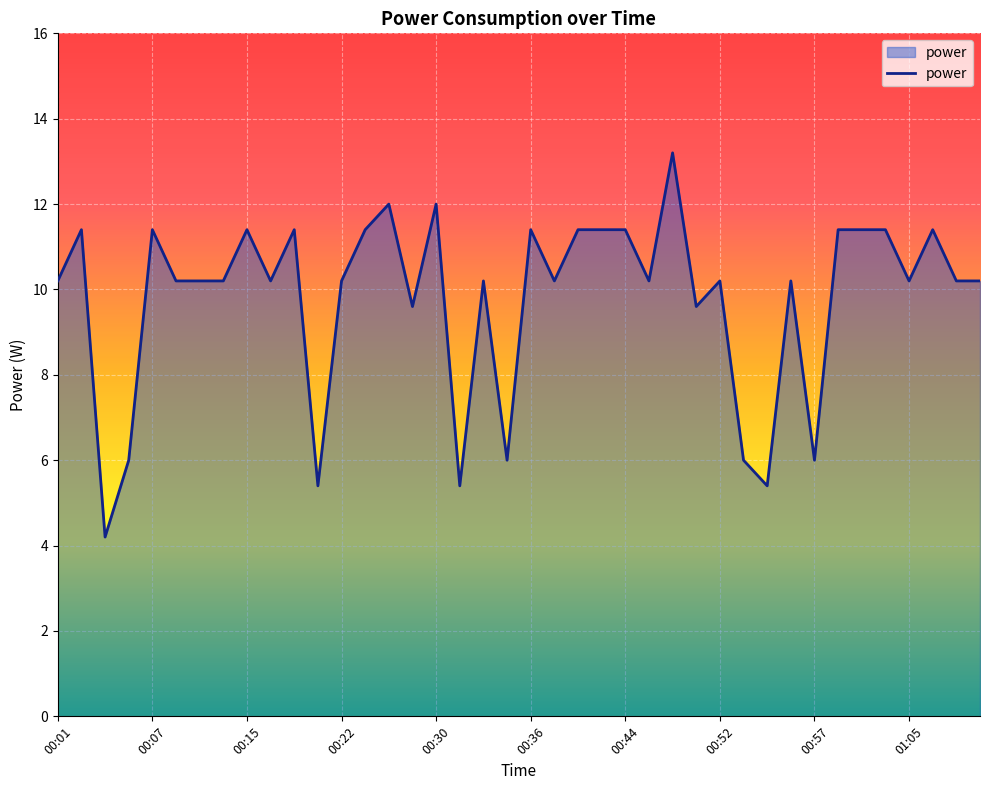

What is the minimum value shown in the chart?

4.2